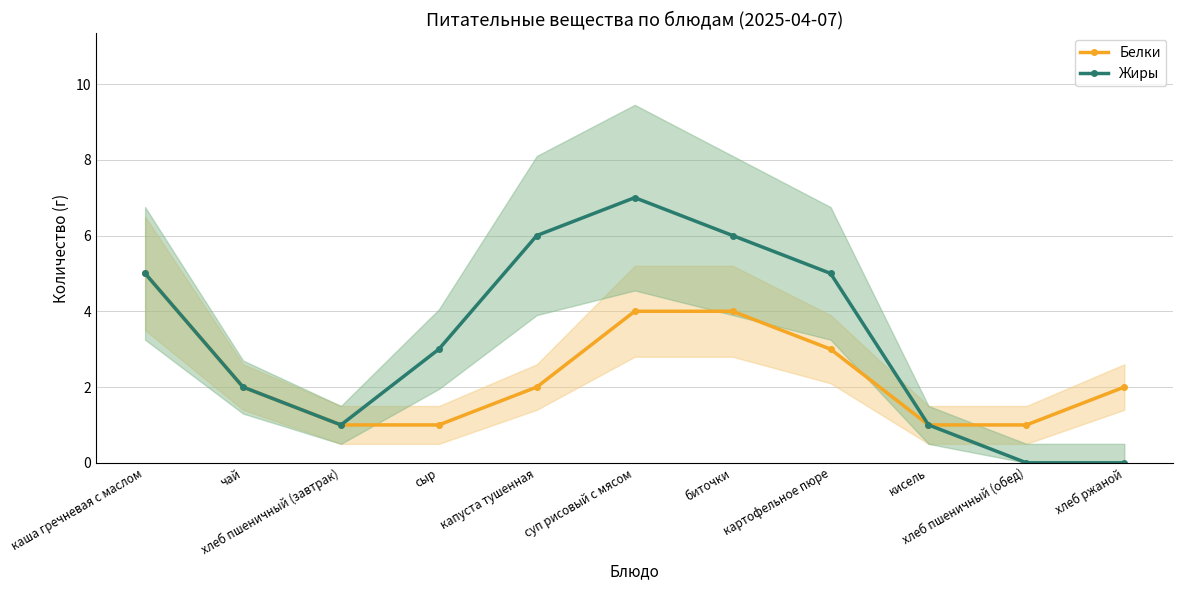

Reading left to right, extract all data points from this chart.

Белки: каша гречневая с маслом=5	чай=2	хлеб пшеничный (завтрак)=1	сыр=1	капуста тушенная=2	суп рисовый с мясом=4	биточки=4	картофельное пюре=3	кисель=1	хлеб пшеничный (обед)=1	хлеб ржаной=2
Жиры: каша гречневая с маслом=5	чай=2	хлеб пшеничный (завтрак)=1	сыр=3	капуста тушенная=6	суп рисовый с мясом=7	биточки=6	картофельное пюре=5	кисель=1	хлеб пшеничный (обед)=0	хлеб ржаной=0